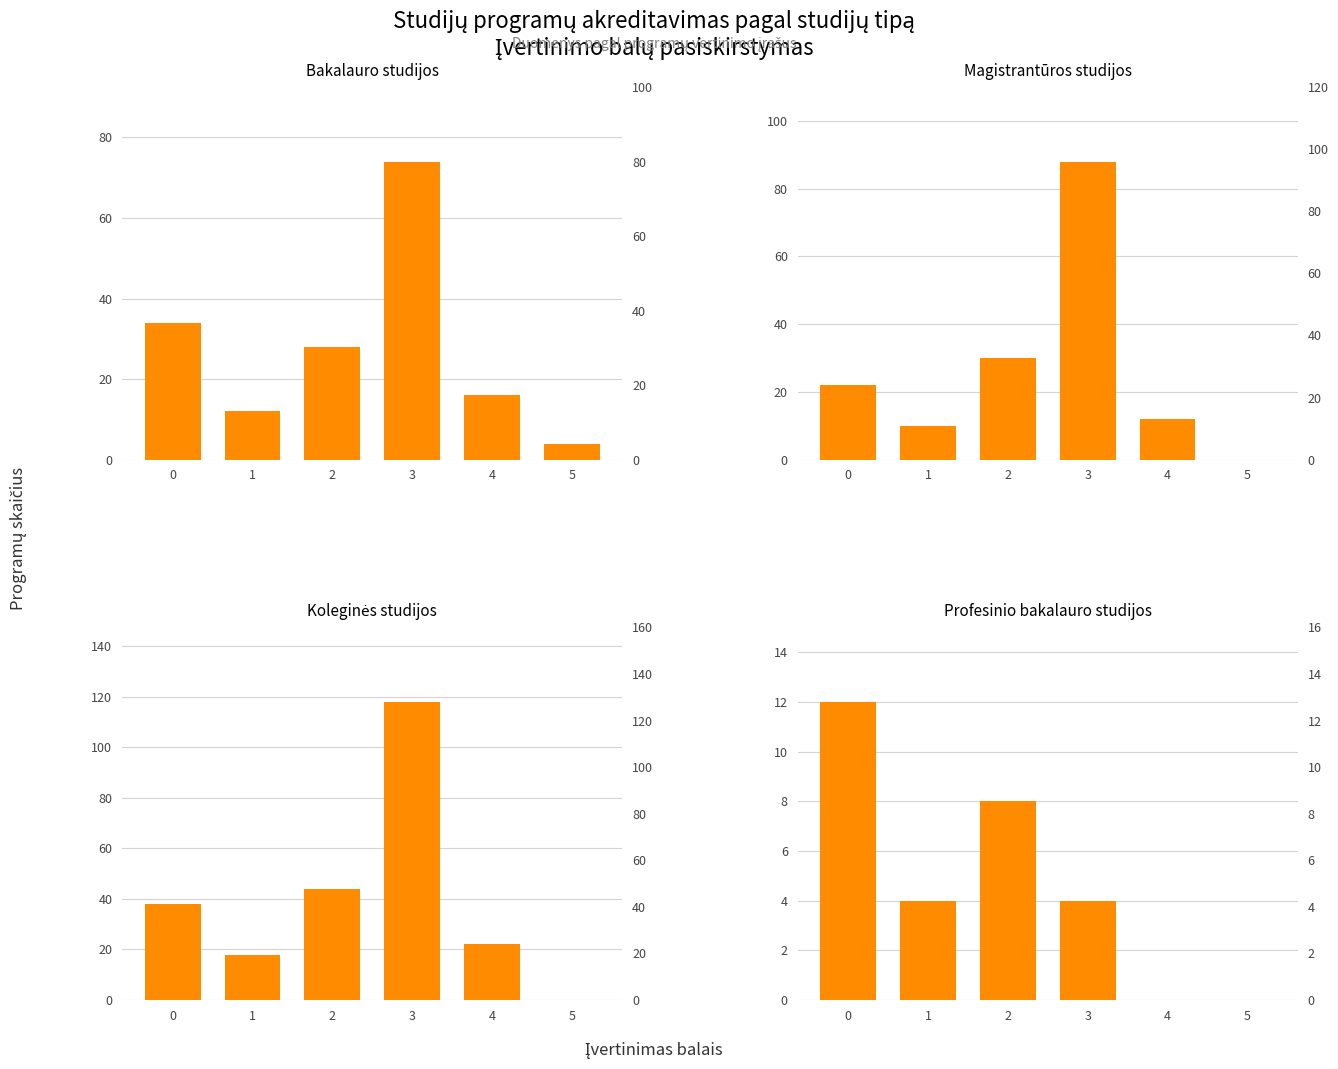

What is the difference between the highest and lowest values at 4?

22